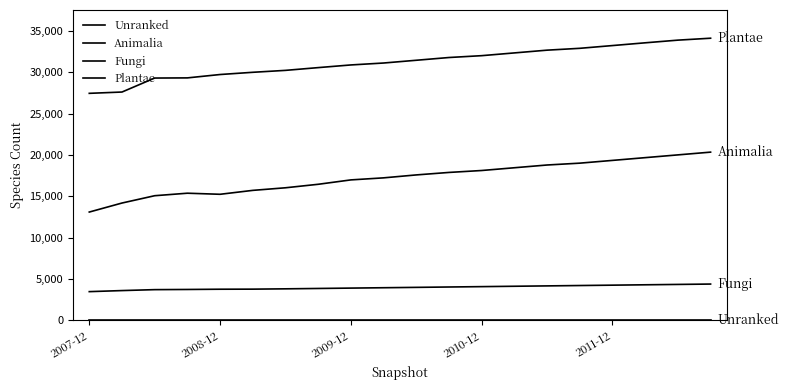

List the labels in order of Plantae value, largest first.

19, 18, 17, 16, 15, 14, 13, 12, 11, 10, 9, 8, 7, 6, 5, 2011-12, 2010-12, 2009-12, 2008-12, 2007-12